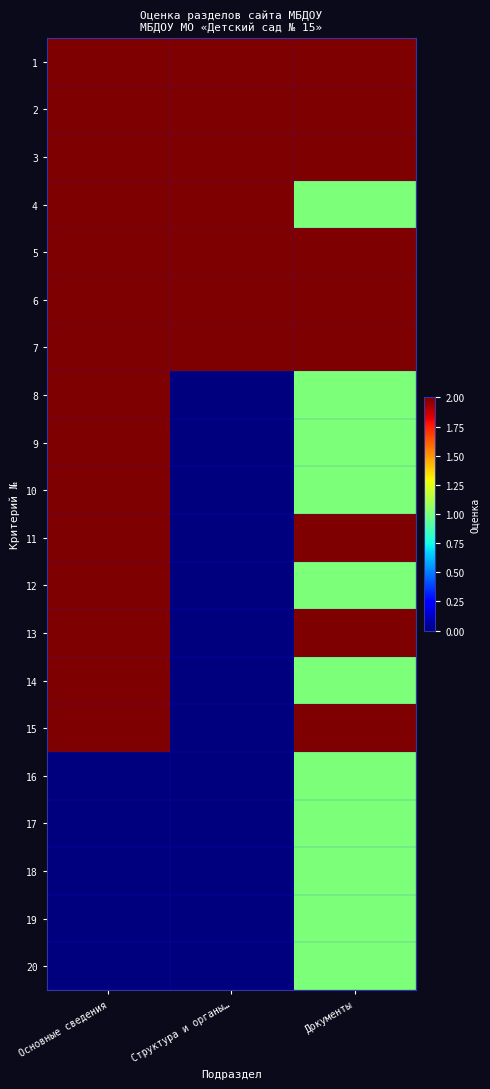

Which label corresponds to the largest value in the chart?

Основные сведения